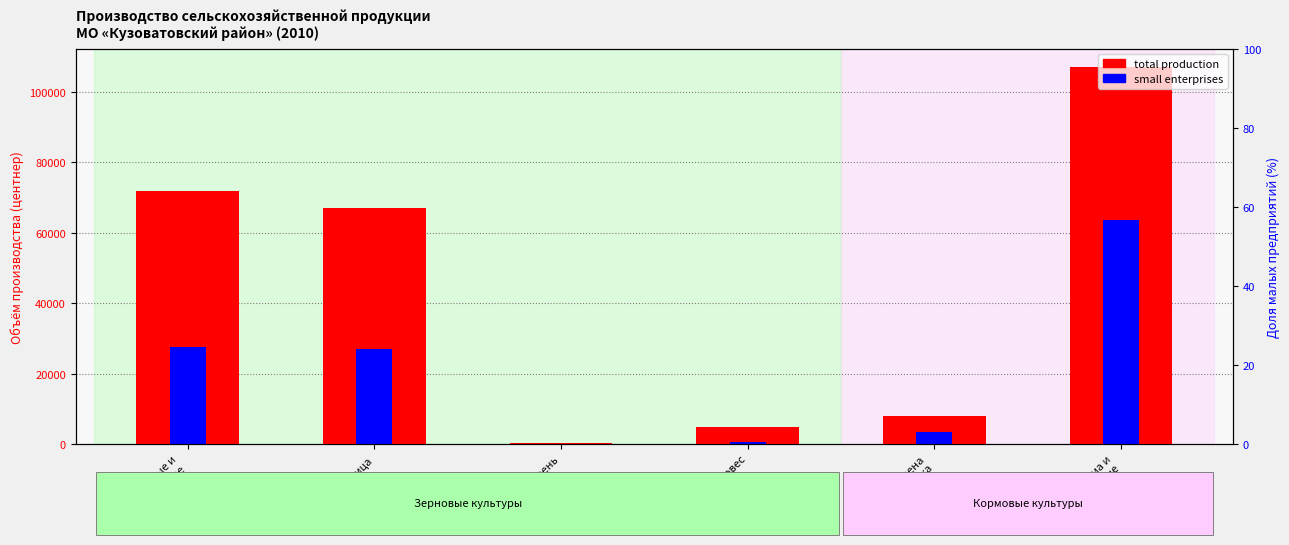

The value of small enterprises at Пшеница is 27075. True or false?

True